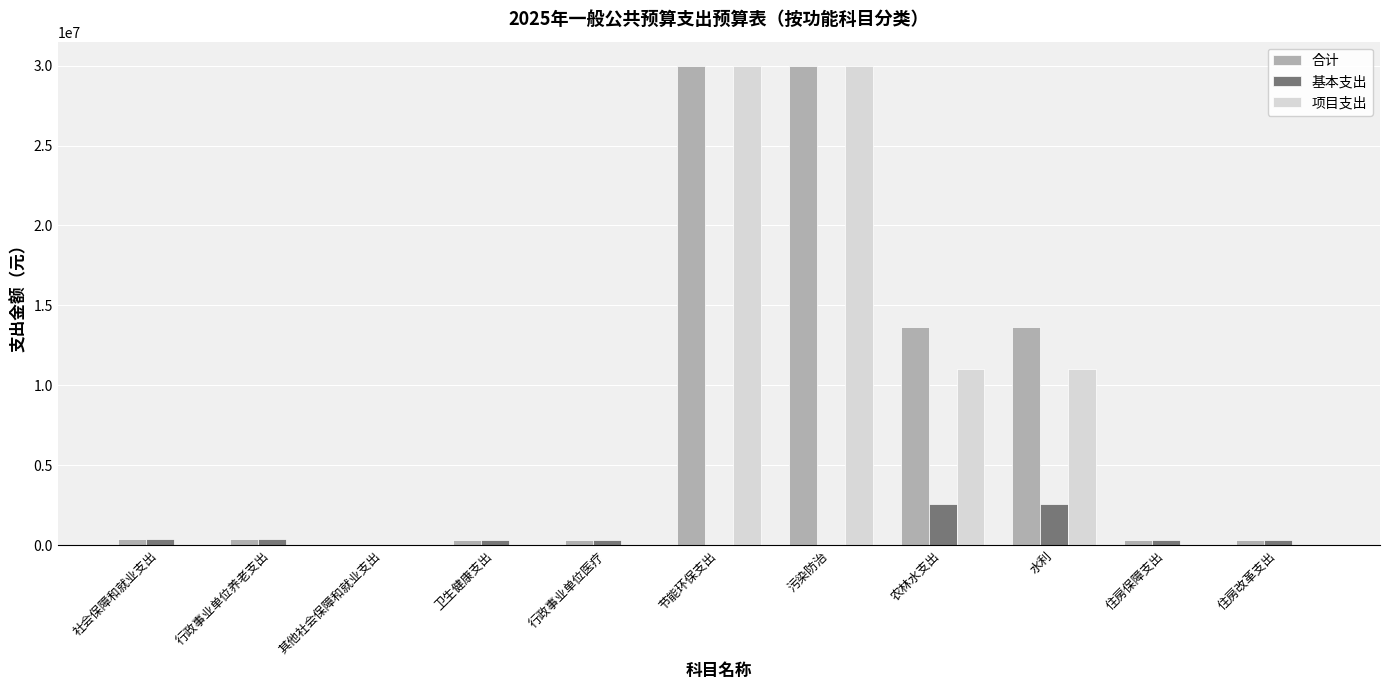

What are all the series names shown in the legend?

合计, 基本支出, 项目支出